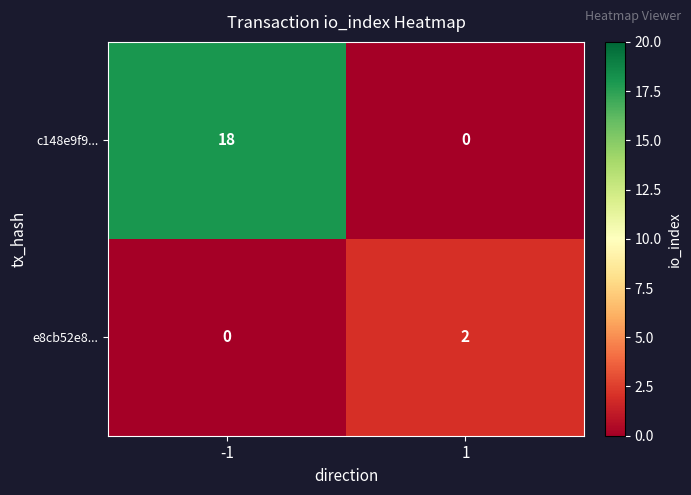

What is the average value of the c148e9f9... series?

9